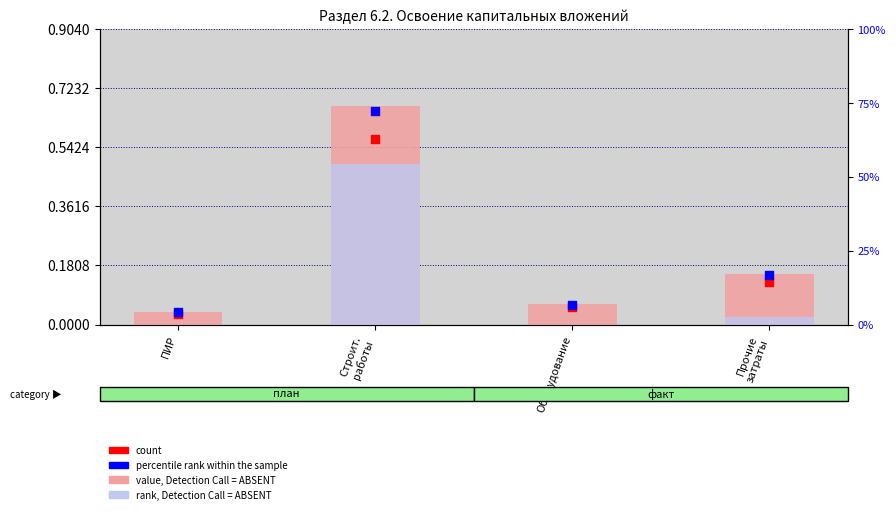

Which series has the largest total across all categories?

percentile rank within the sample